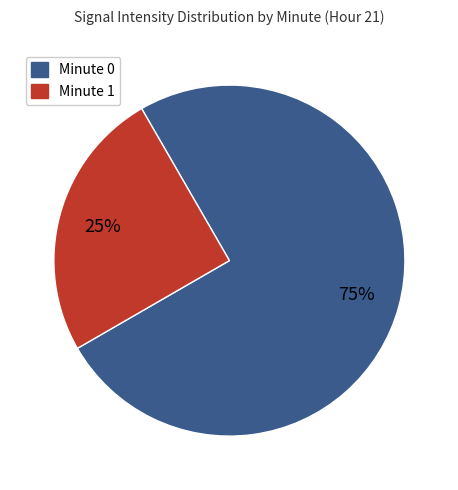

Is it true that Minute 0 is 75% of the pie?

True